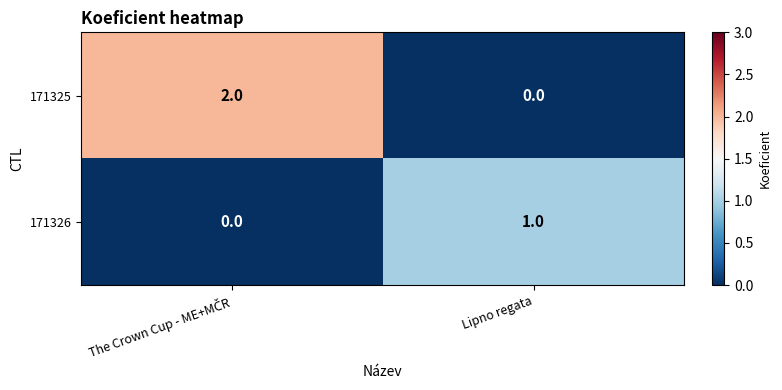

The 171325 series shows 1 at Lipno regata. True or false?

False